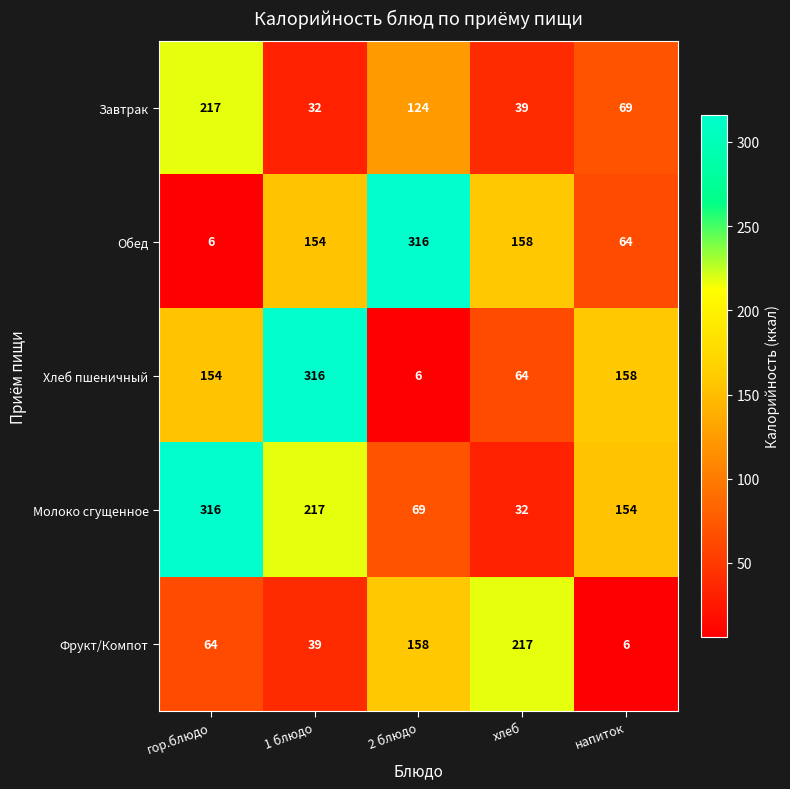

At 2 блюдо, list the series in order from largest to smallest.

Обед, Фрукт/Компот, Завтрак, Молоко сгущенное, Хлеб пшеничный